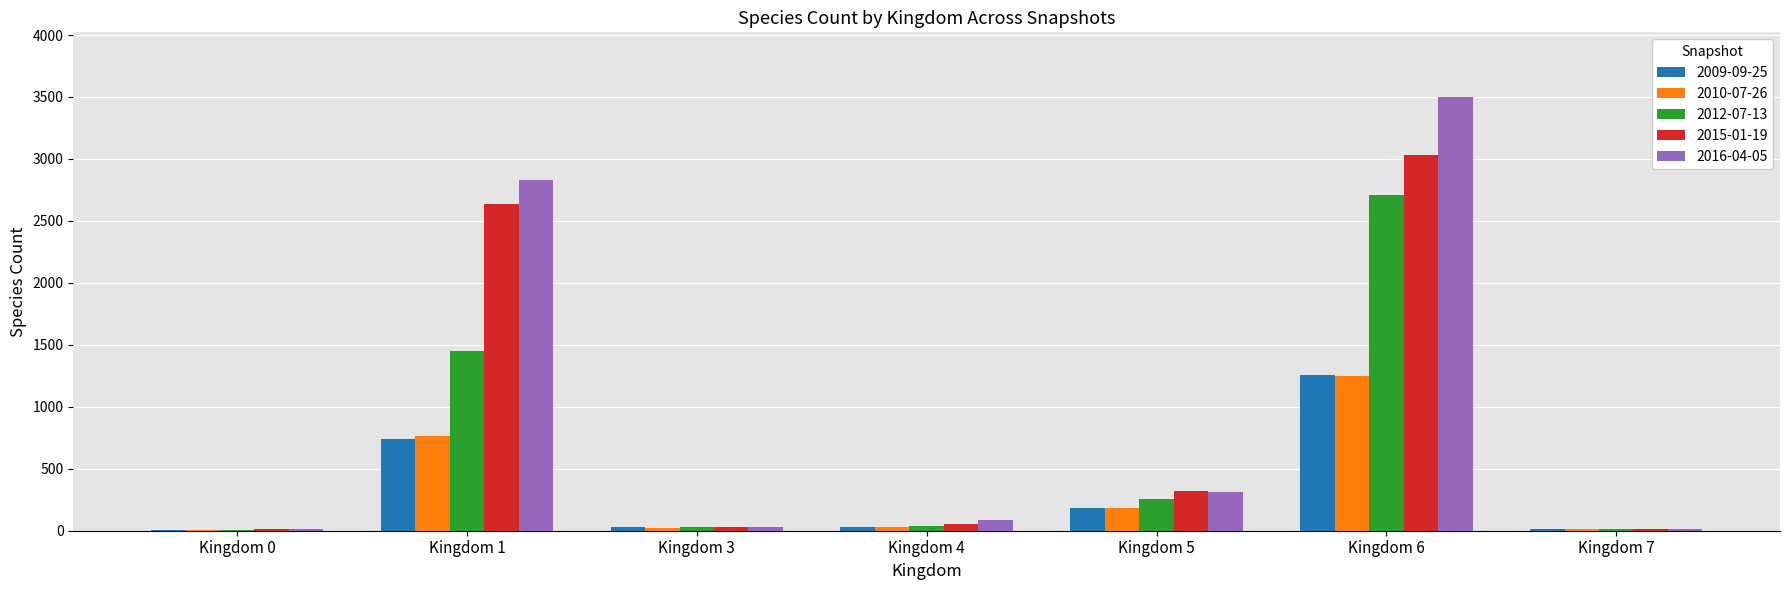

The 2010-07-26 series shows 183 at Kingdom 5. True or false?

True